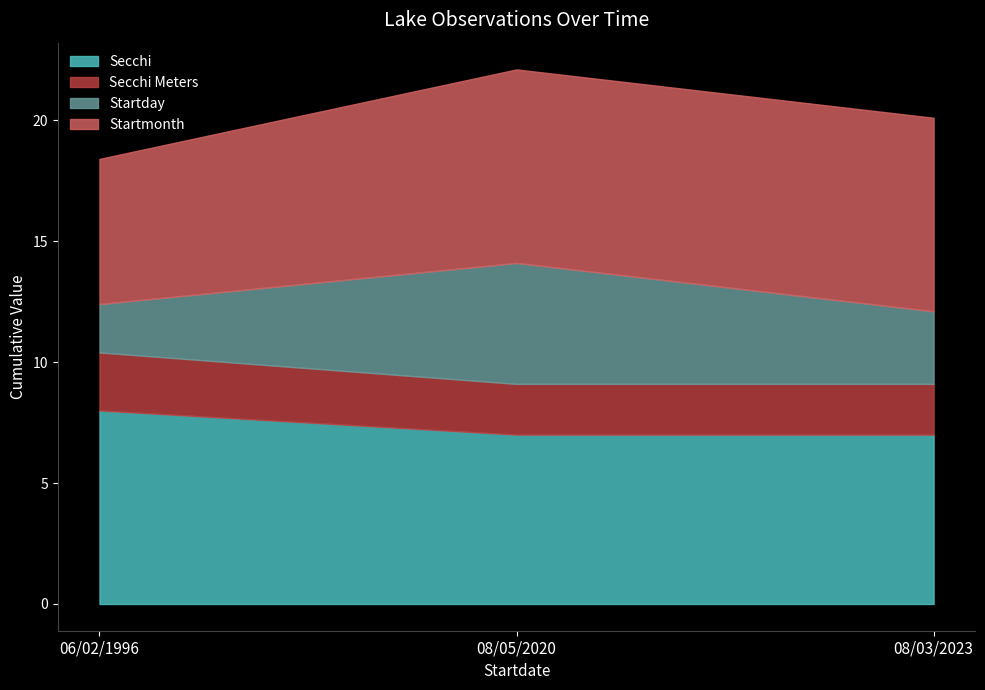

What value does the Secchi Meters series have at 06/02/1996?

2.4